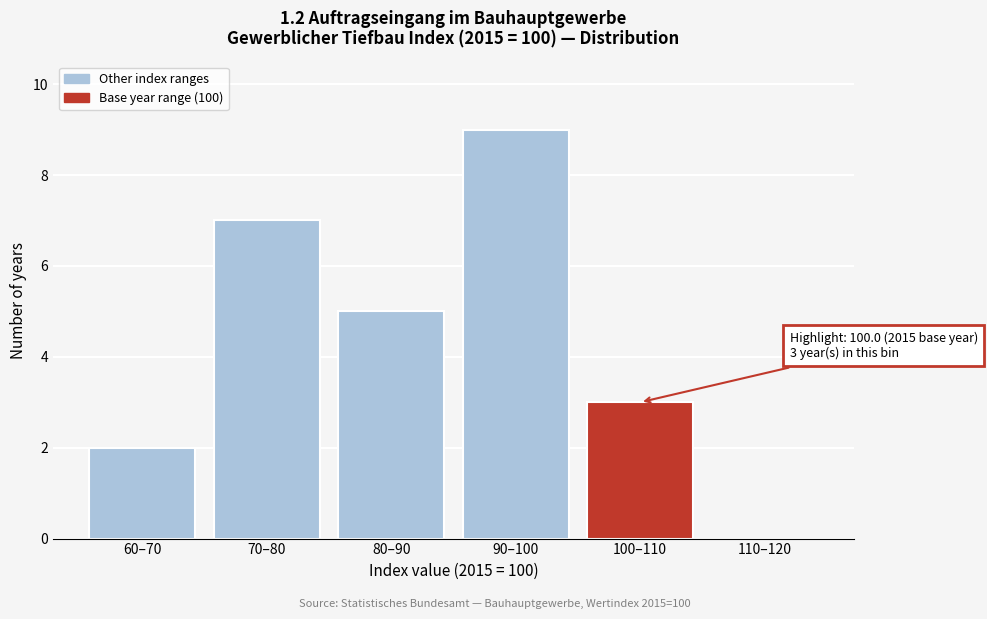

Reading left to right, what are all the values shown in this chart?

60–70=2	70–80=7	80–90=5	90–100=9	100–110=3	110–120=0